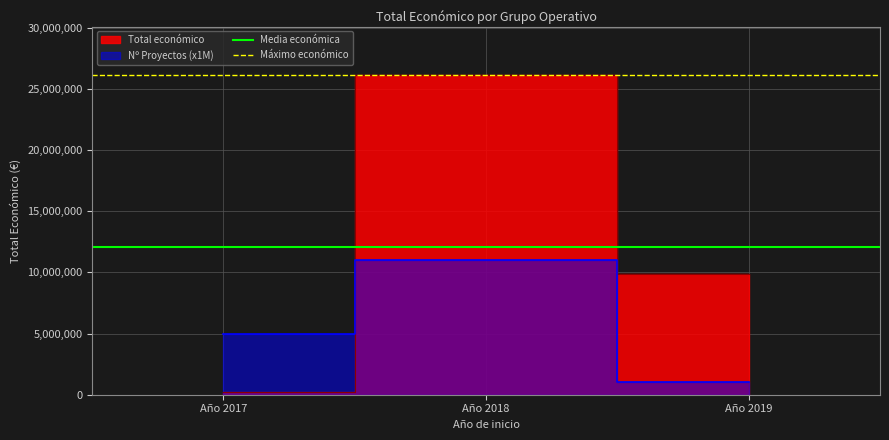

What is the value of the Máximo económico point at the 2nd from the left?

26164452